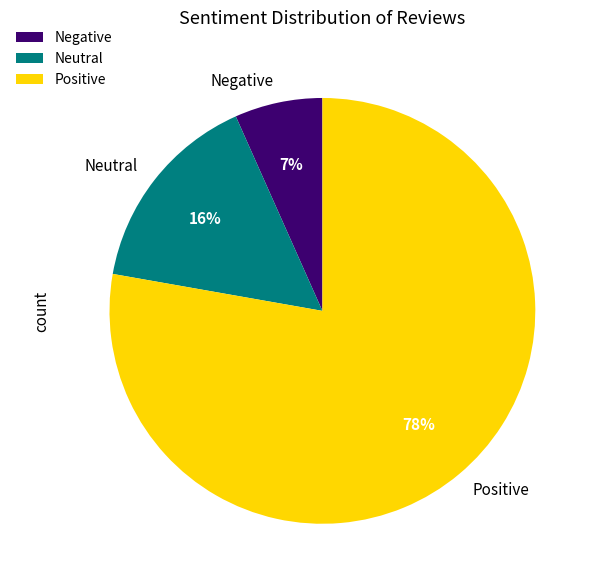

Is there any slice that represents more than half of the pie?

Yes